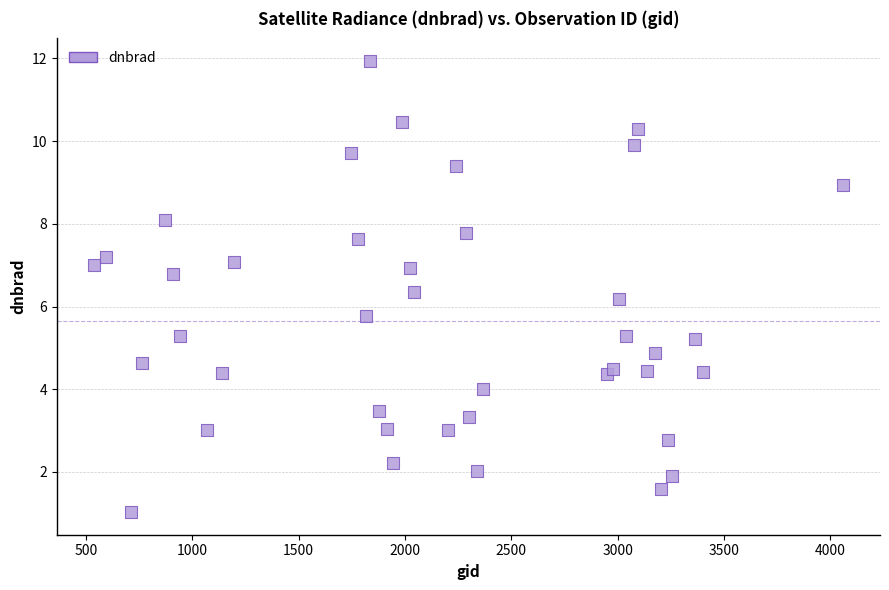

What is the range of X values (max minus min)?

3519.0